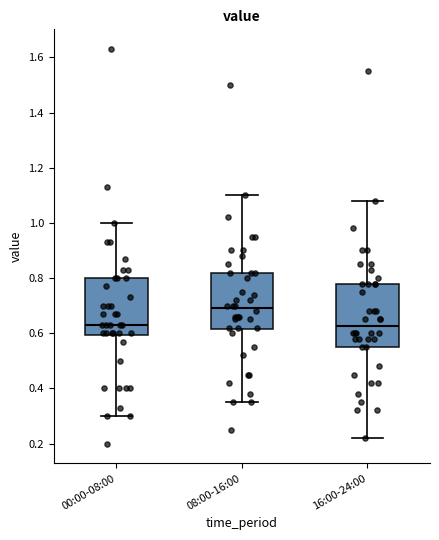

Reading left to right, read every box against the y-axis: the position of its median line, the range the box covers, and the ends of its whiskers. The values are not printed on the chart, so give them approximately, as read against the axis.

00:00-08:00: median 0.64, box 0.60 to 0.80, whiskers 0.30 to 1.00
08:00-16:00: median 0.70, box 0.62 to 0.82, whiskers 0.36 to 1.10
16:00-24:00: median 0.62, box 0.56 to 0.78, whiskers 0.22 to 1.08